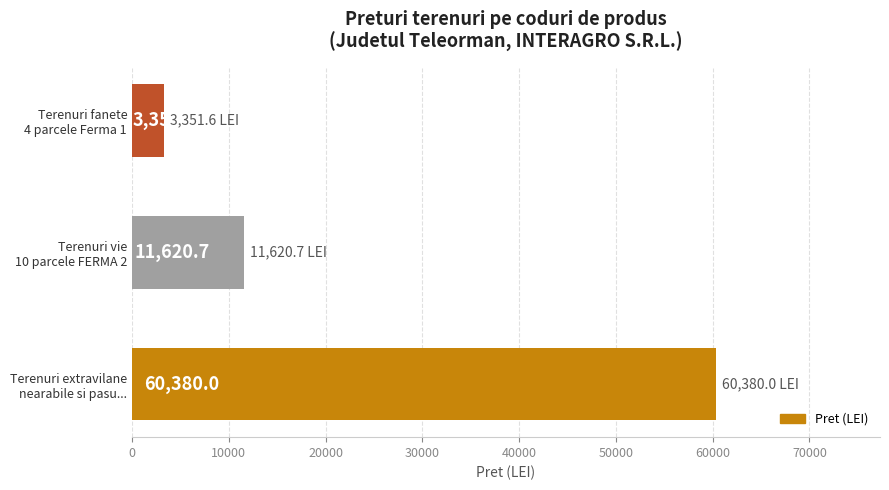

At which category does the chart reach its minimum across all series?

Terenuri fanete
4 parcele Ferma 1